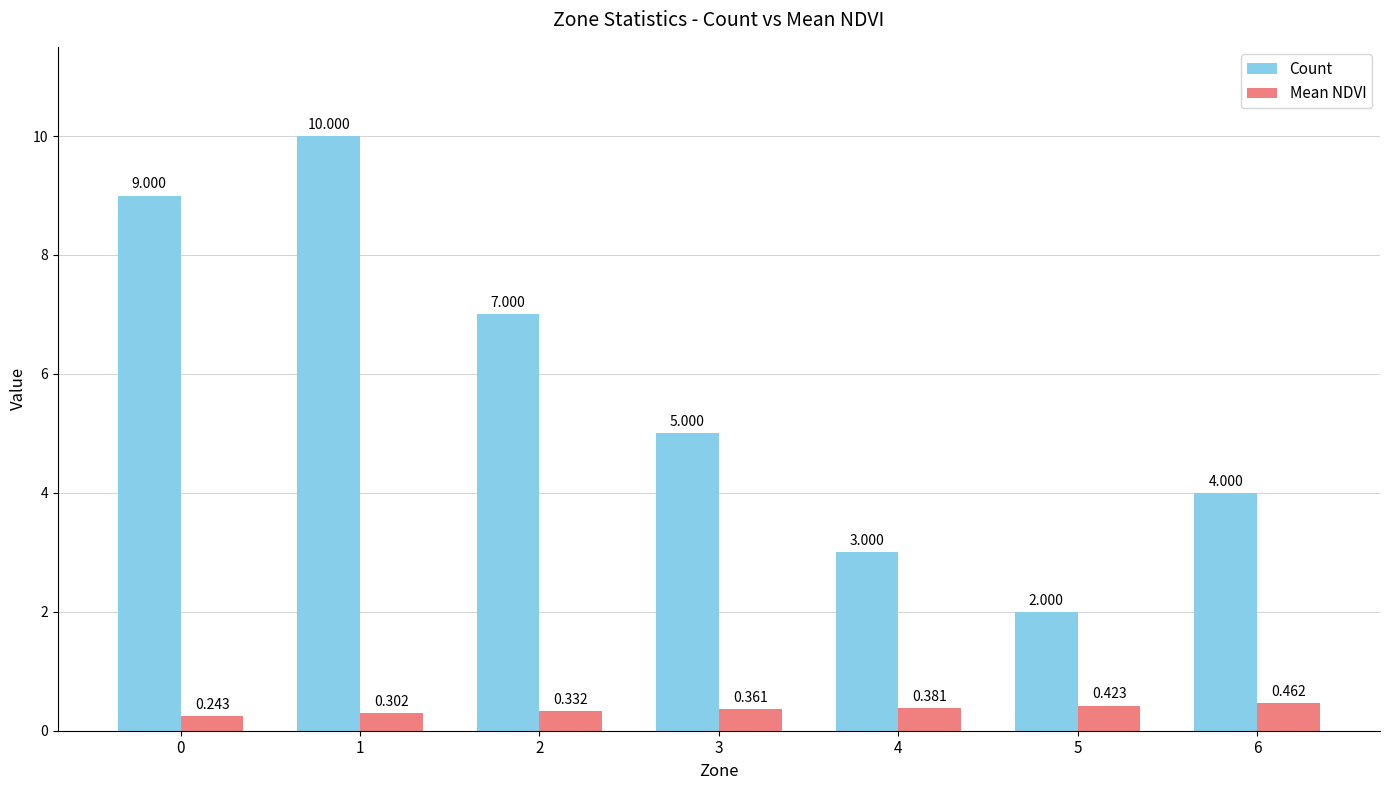

List the series in order of their peak value, lowest first.

Mean NDVI, Count